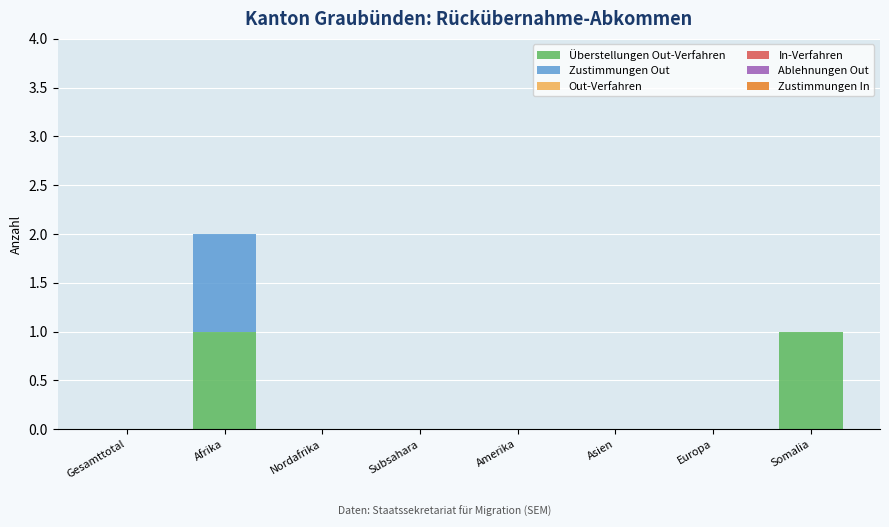

Is it true that Überstellungen Out-Verfahren equals 0 at Subsahara?

True